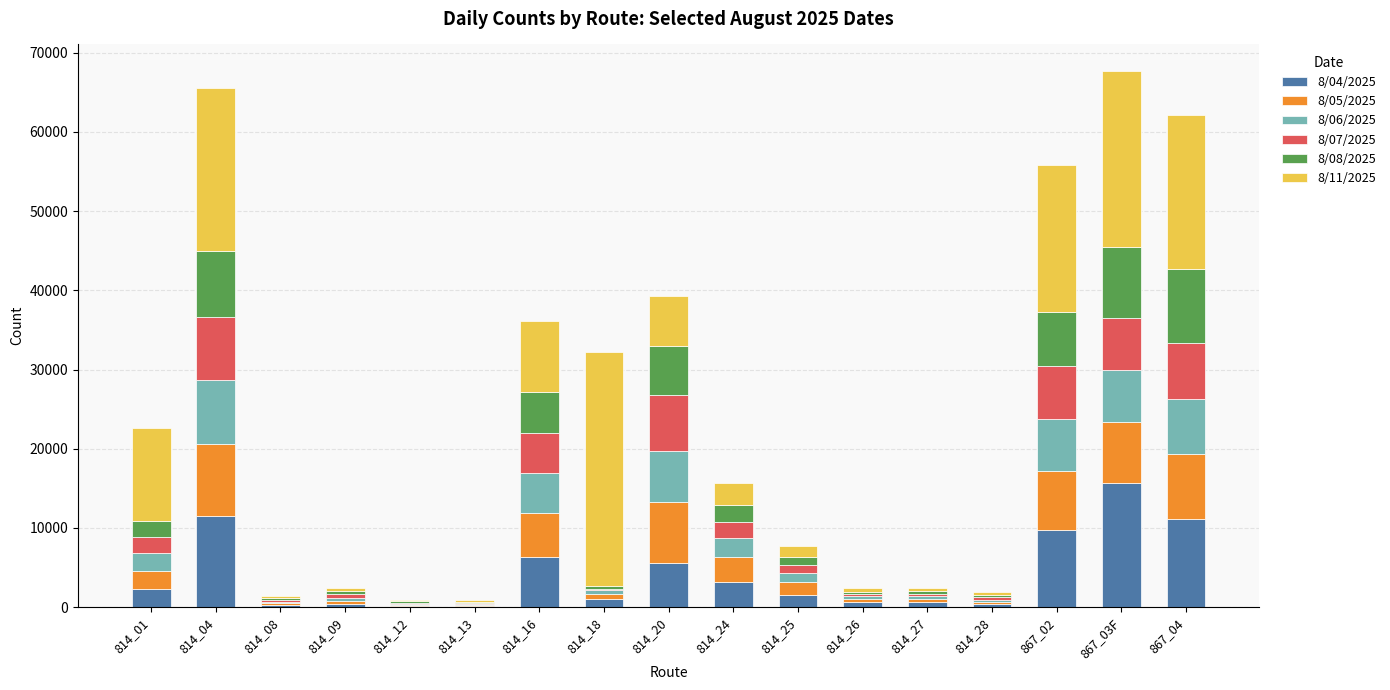

What is the sum of all 8/06/2025 values?

47680